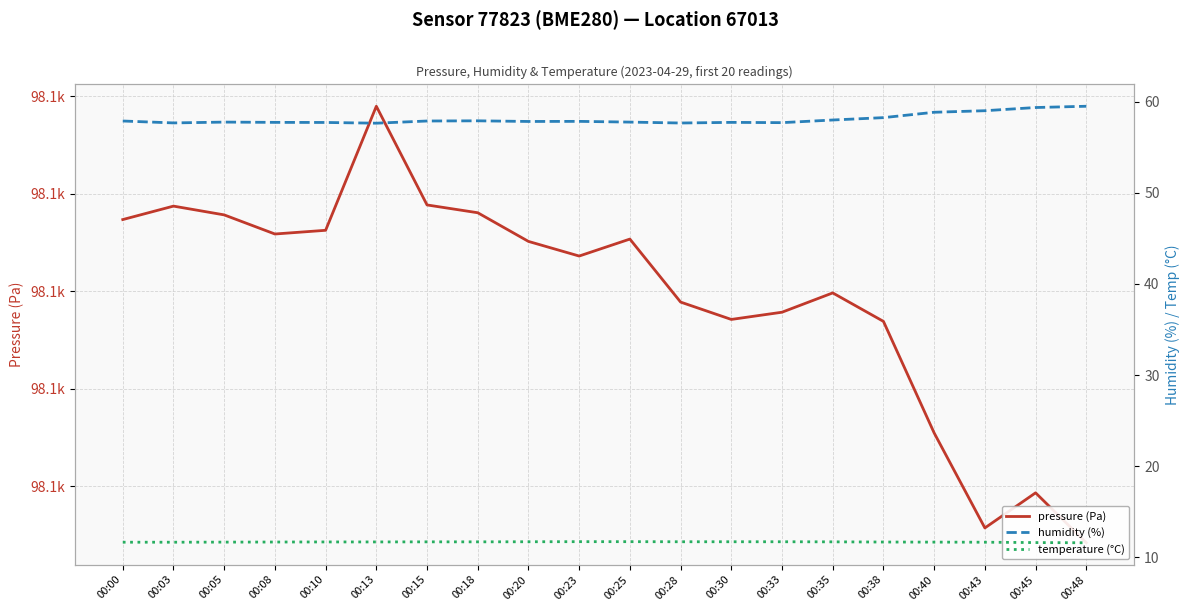

Rank the series at 00:08 from lowest to highest value.

temperature (°C), humidity (%), pressure (Pa)